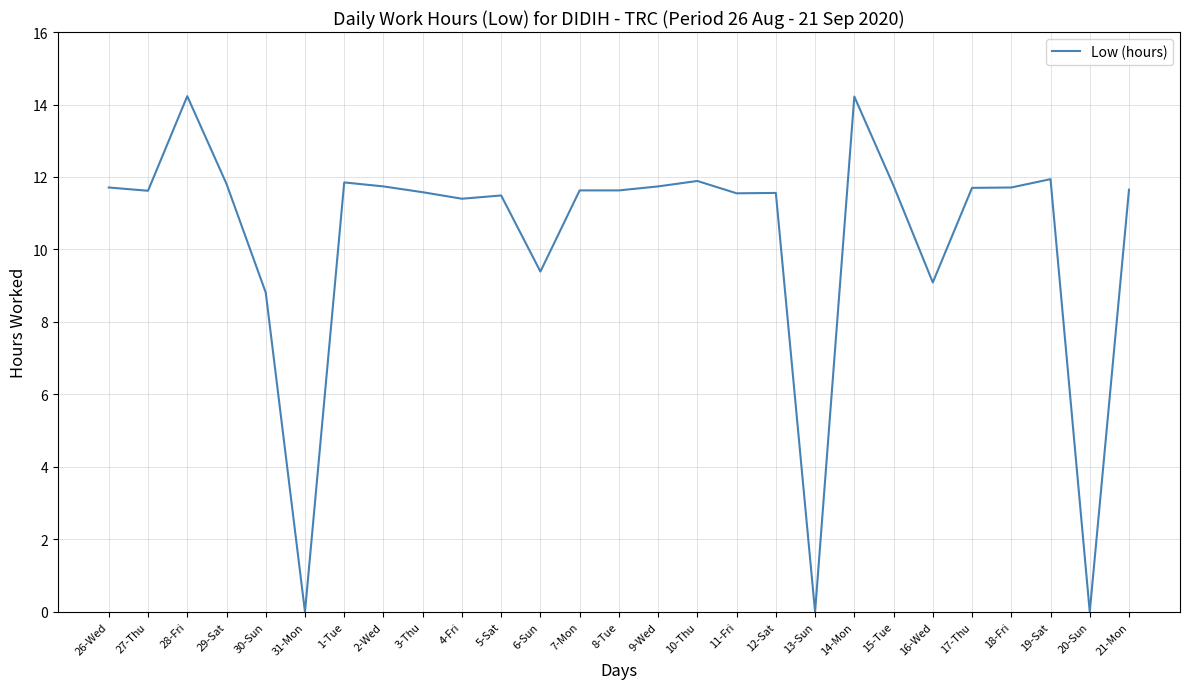

What is the difference between the maximum and minimum values?

14.2